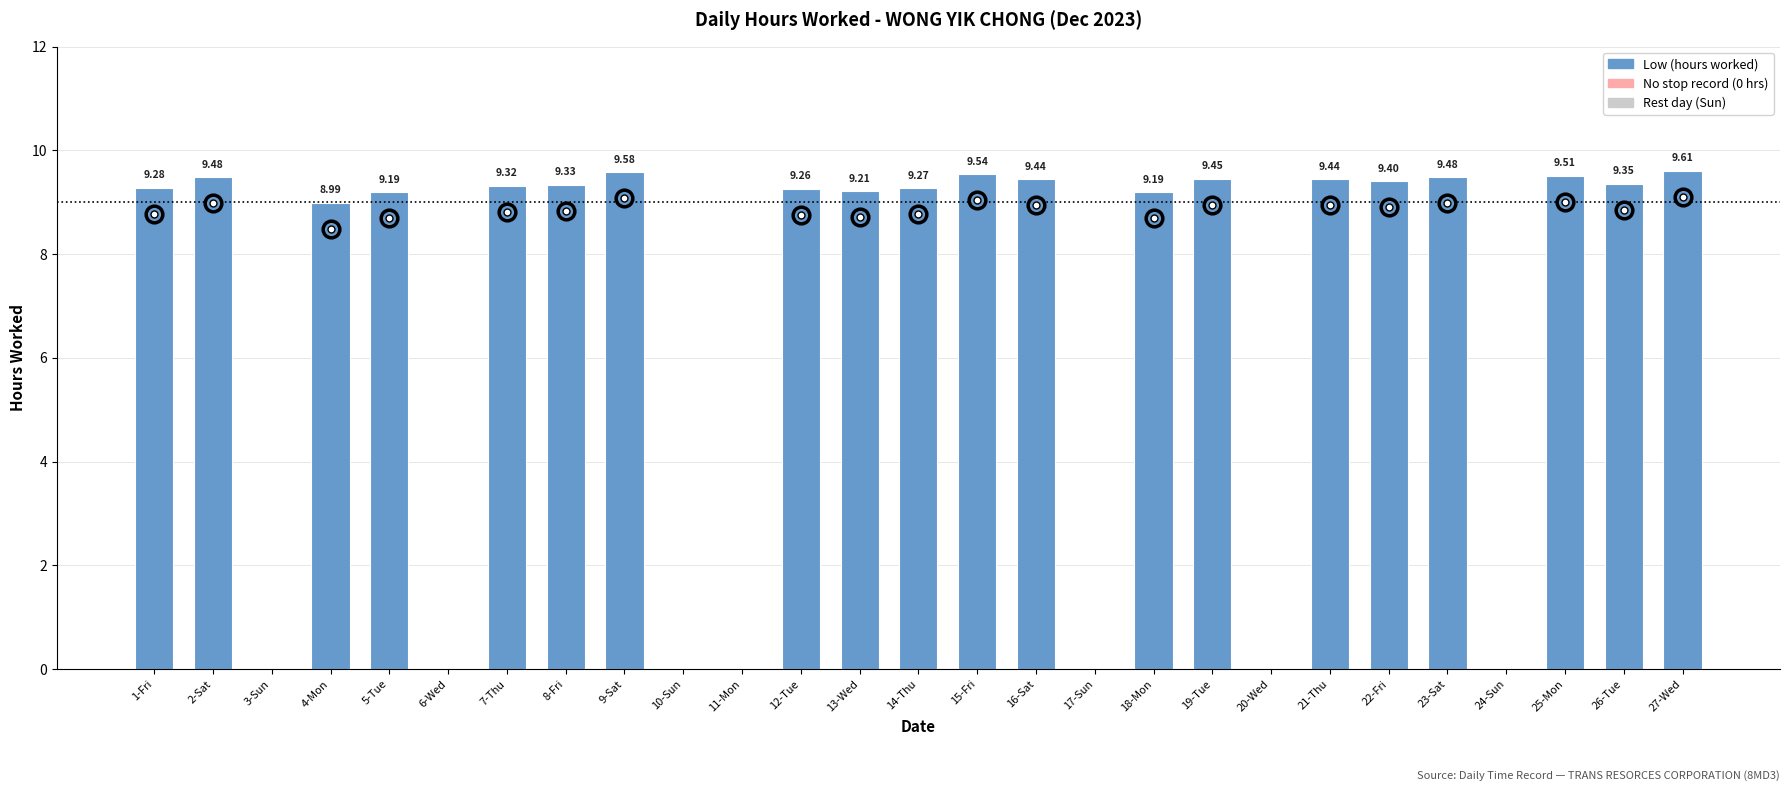

What is the sum of all values?

187.3